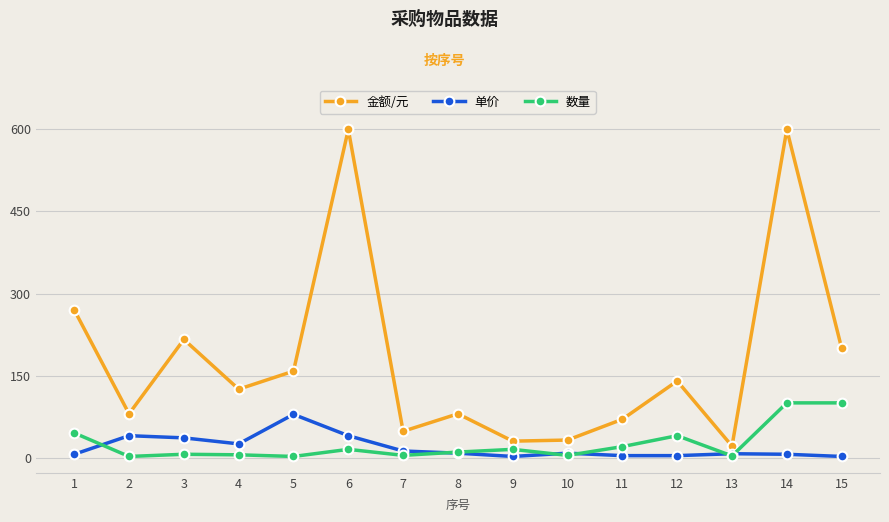

What is the minimum value for 单价?

2.0